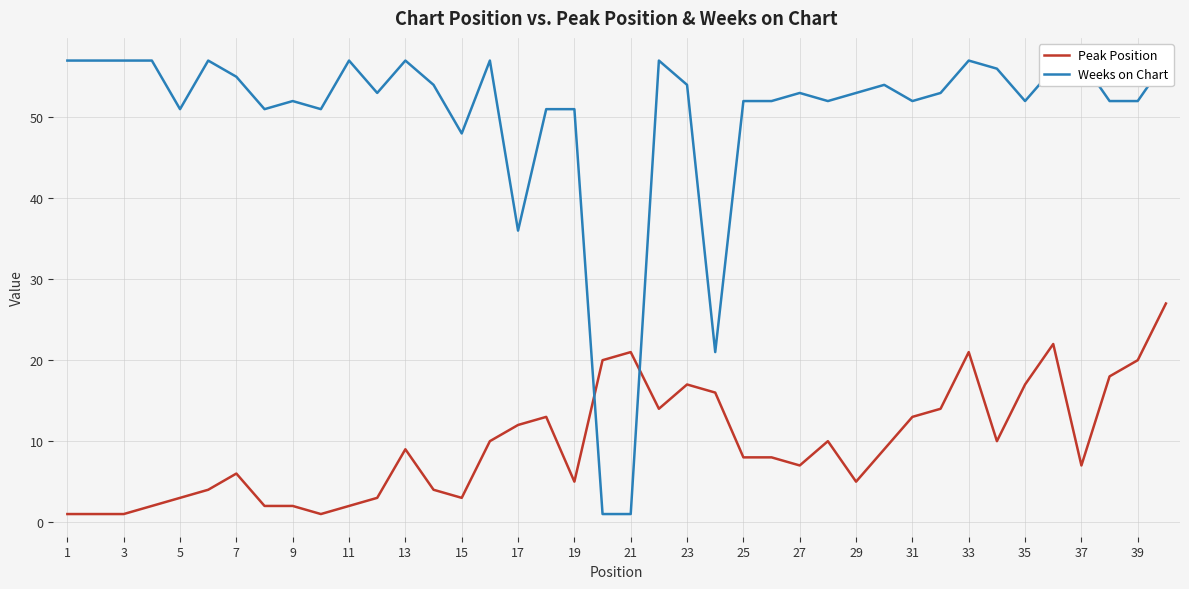

How many interior local valleys does the Peak Position series have?

8